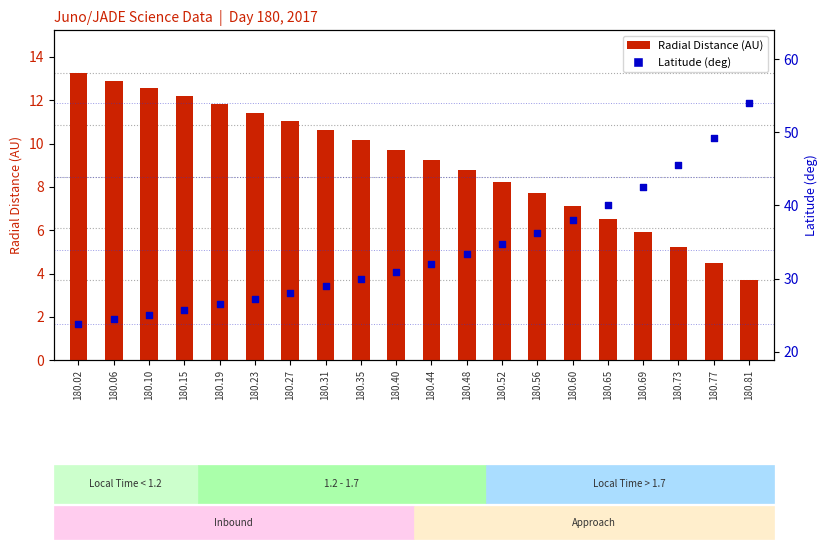

Which series has the largest total across all categories?

Latitude (deg)